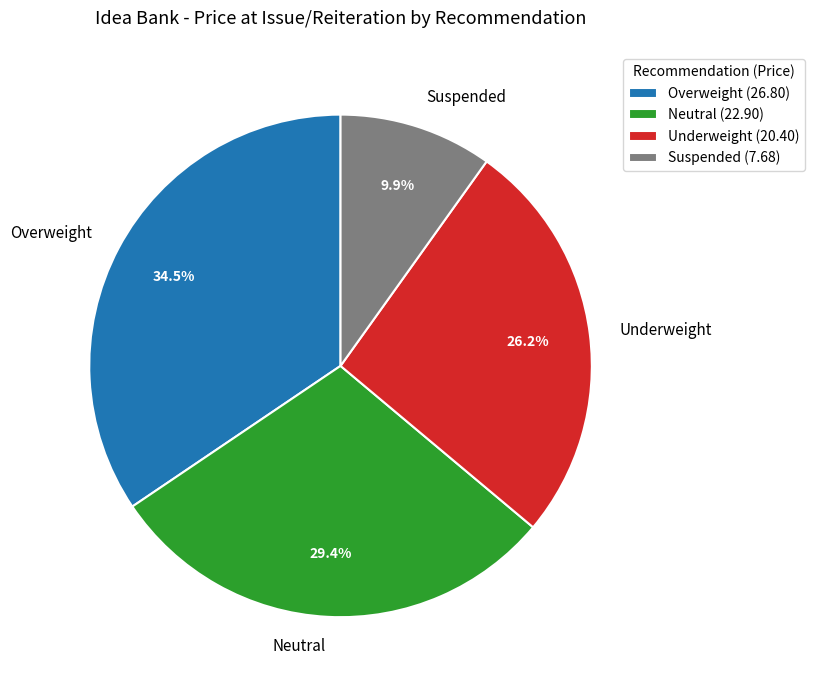

Rank the categories by value from lowest to highest.

Suspended, Underweight, Neutral, Overweight